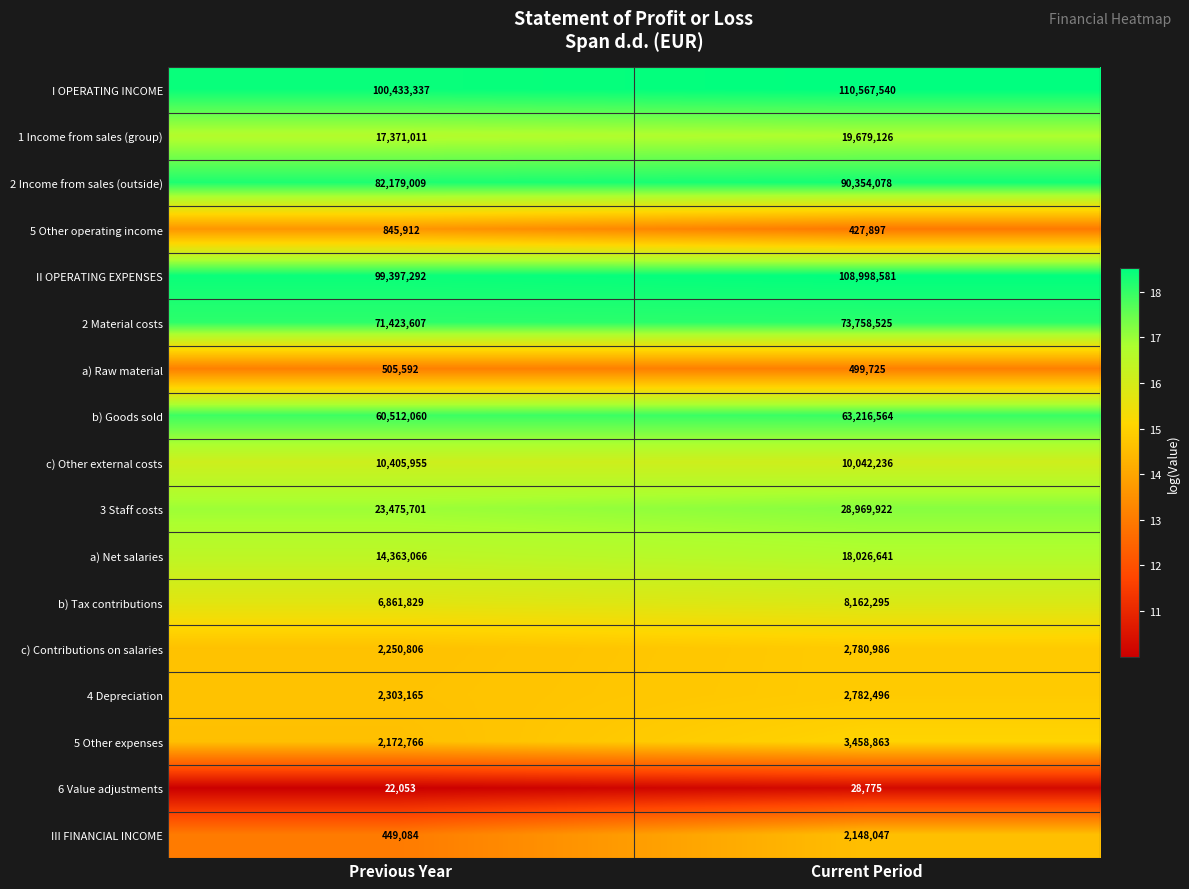

What is the maximum value shown in the chart?

110567540